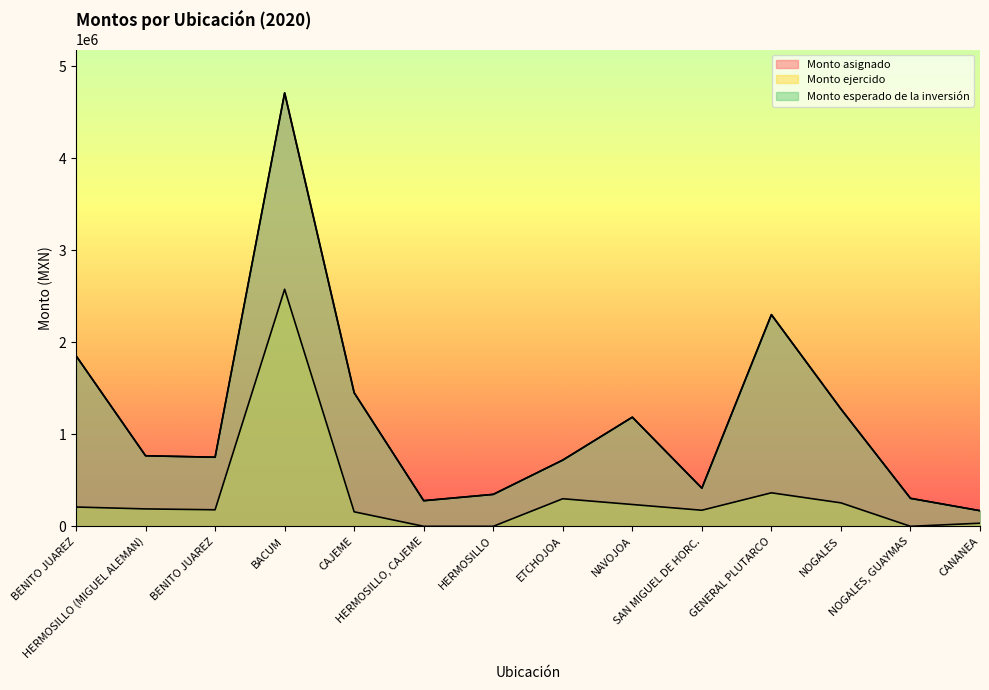

What is the difference between the second highest and second lowest values in the Monto esperado de la inversión series?

2021797.8